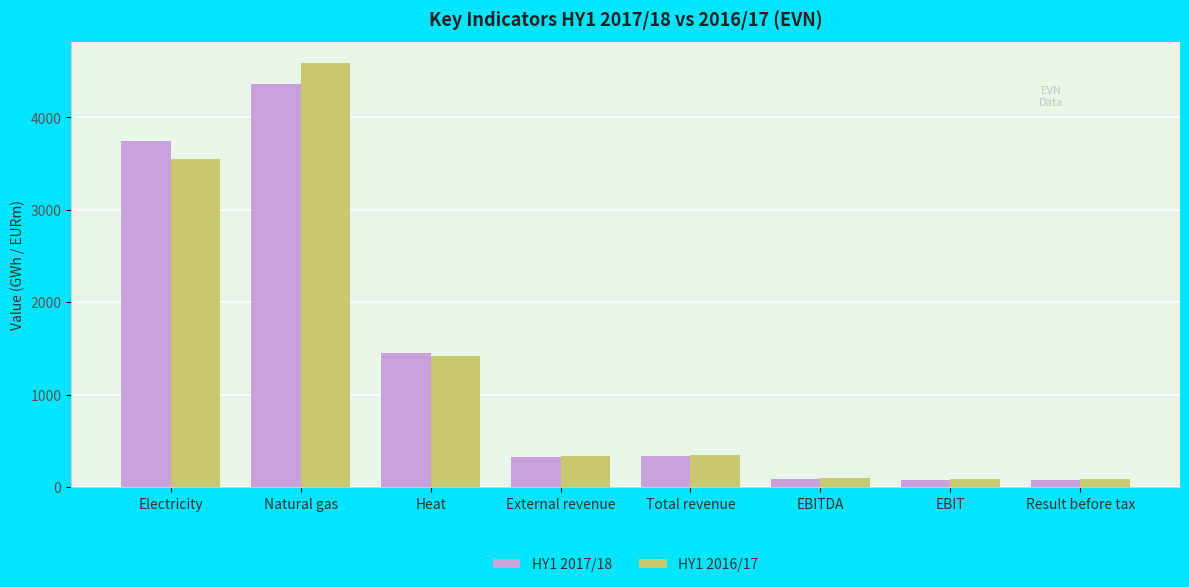

What is the difference between the HY1 2017/18 values at Electricity and EBIT?

3672.0